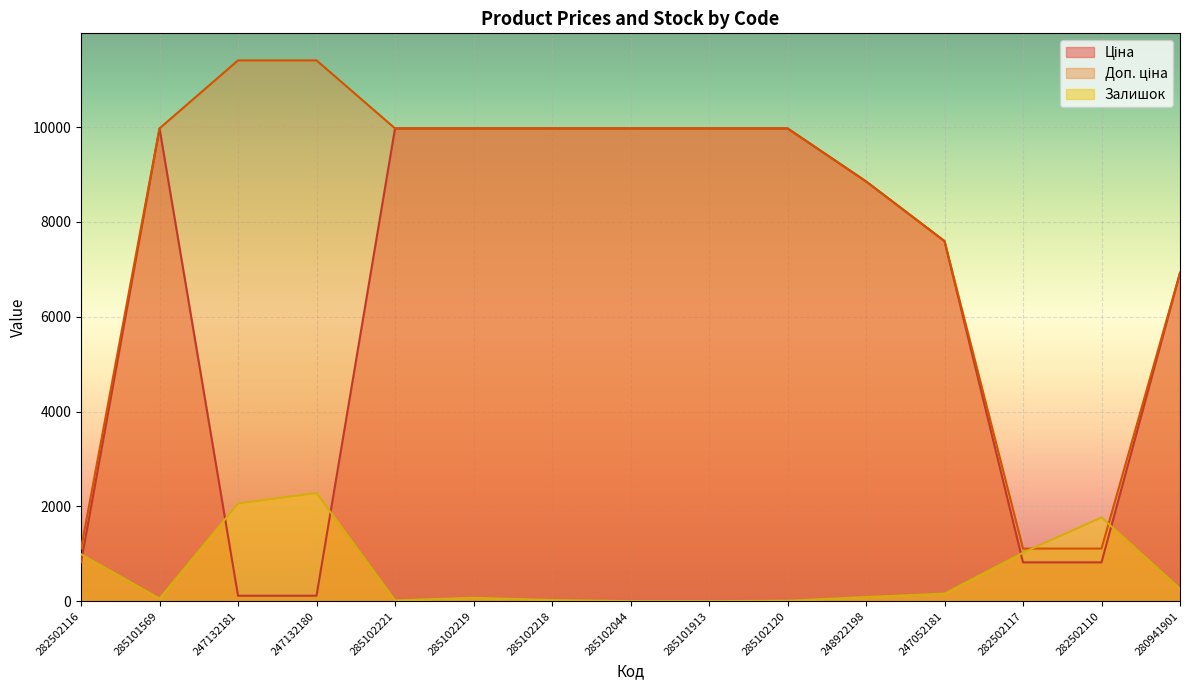

Rank the series by their maximum value, from highest to lowest.

Доп. ціна, Ціна, Залишок